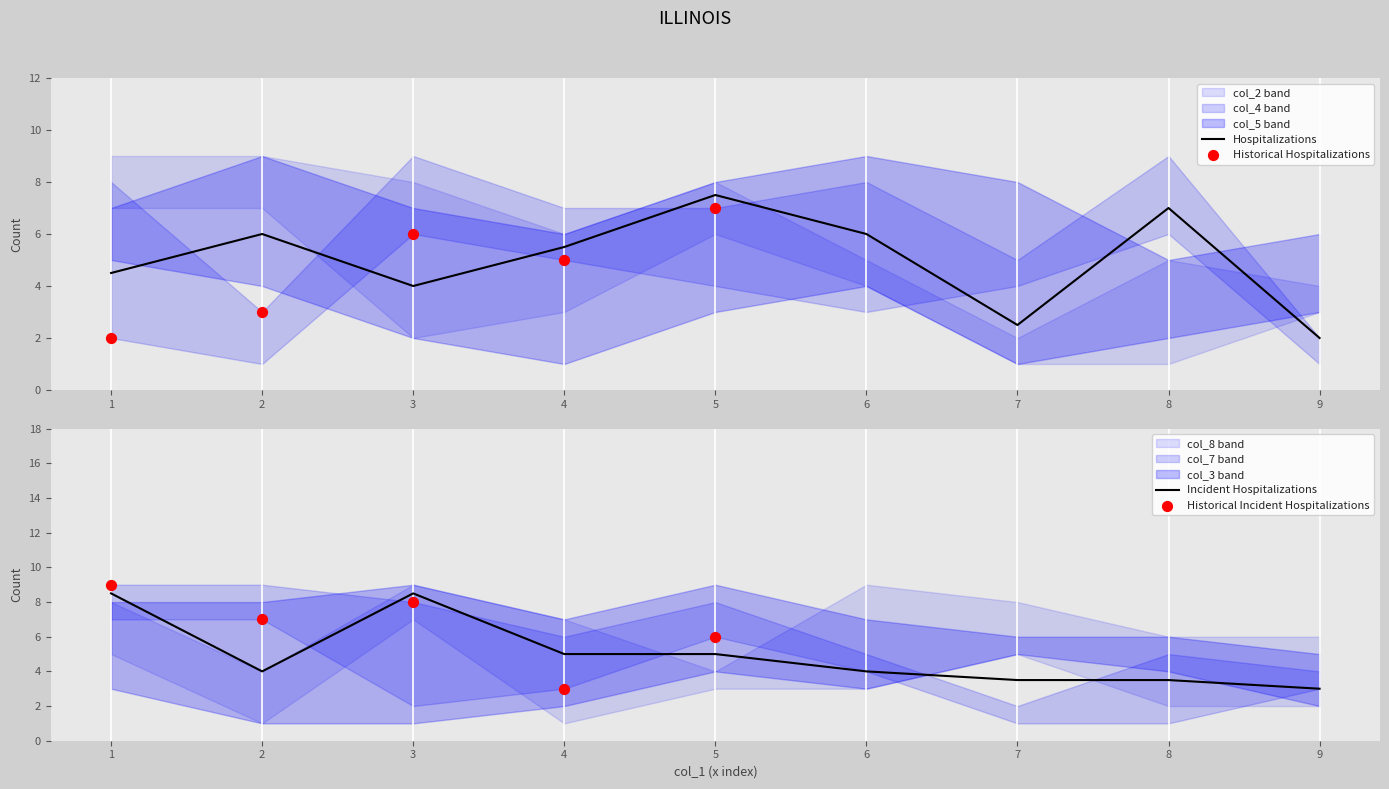

Which series has the largest total across all categories?

col_2